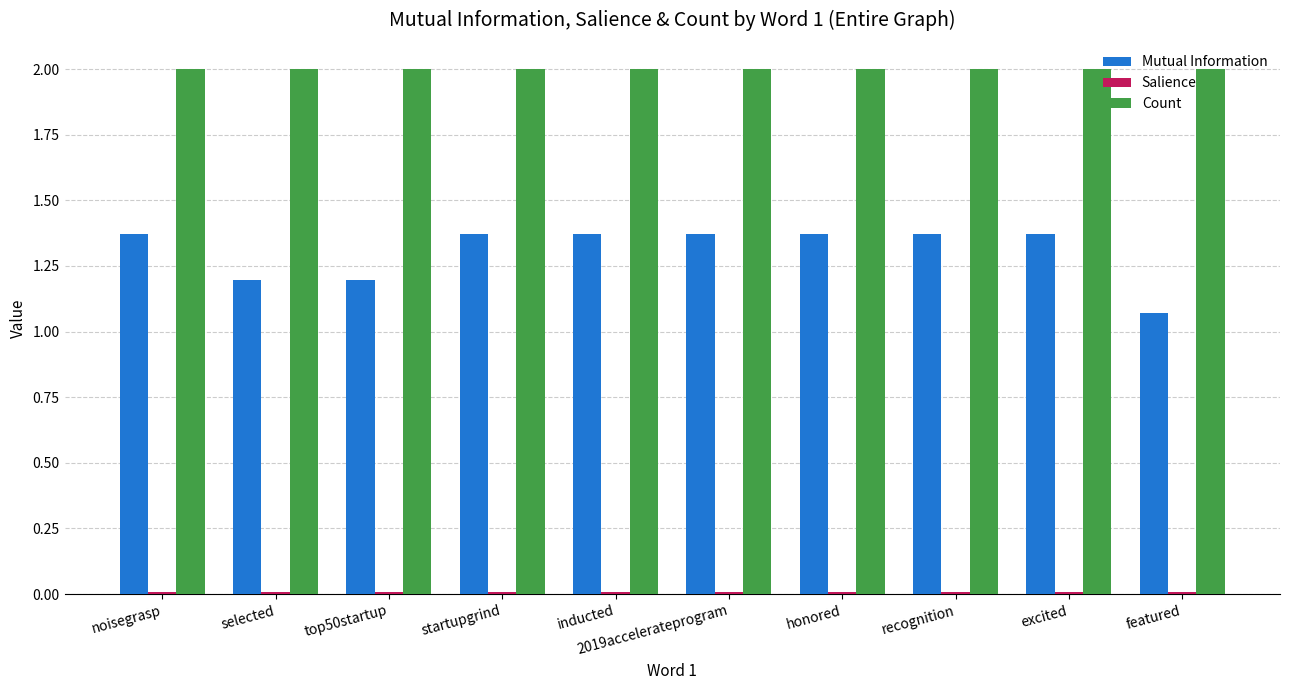

Read the Count value at 2019accelerateprogram.

2.0